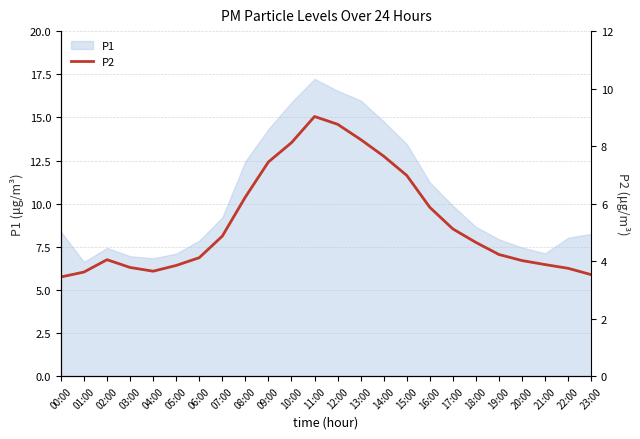

At which label is the value closest to 6?

16:00